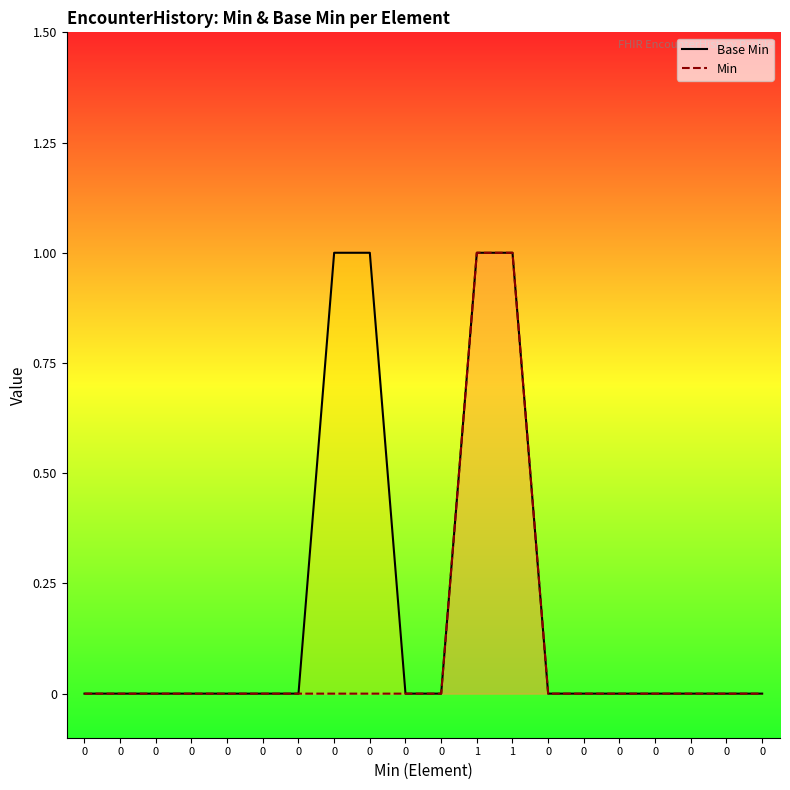

True or false: Base Min has a value of 1 at 0.

True